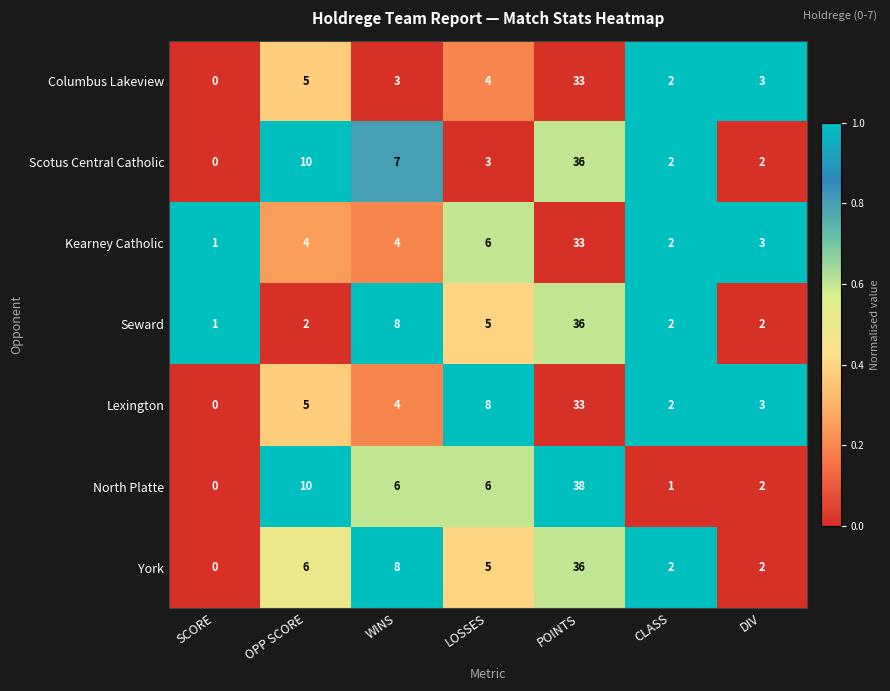

What is the average value of the North Platte series?

9